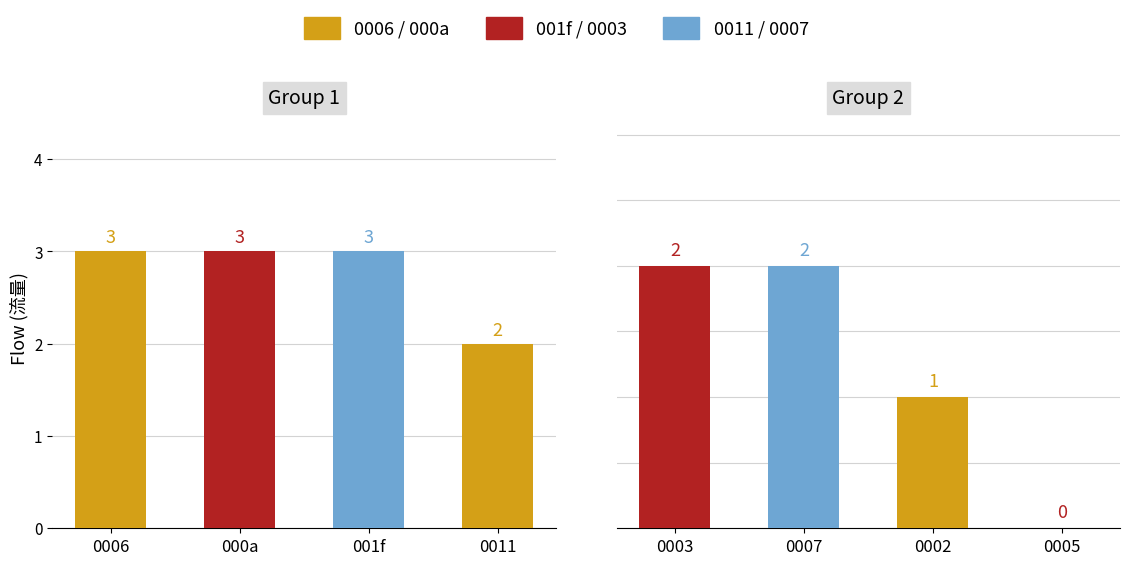

What is the minimum value for Group 1?

2